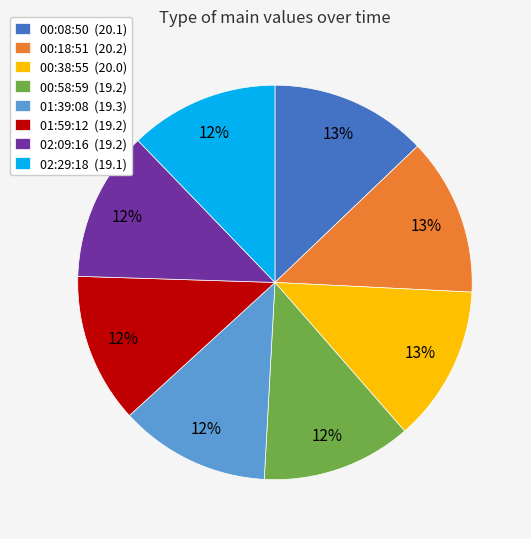

Do 00:58:59 (19.2) and 00:38:55 (20.0) together represent more than half of the pie?

No